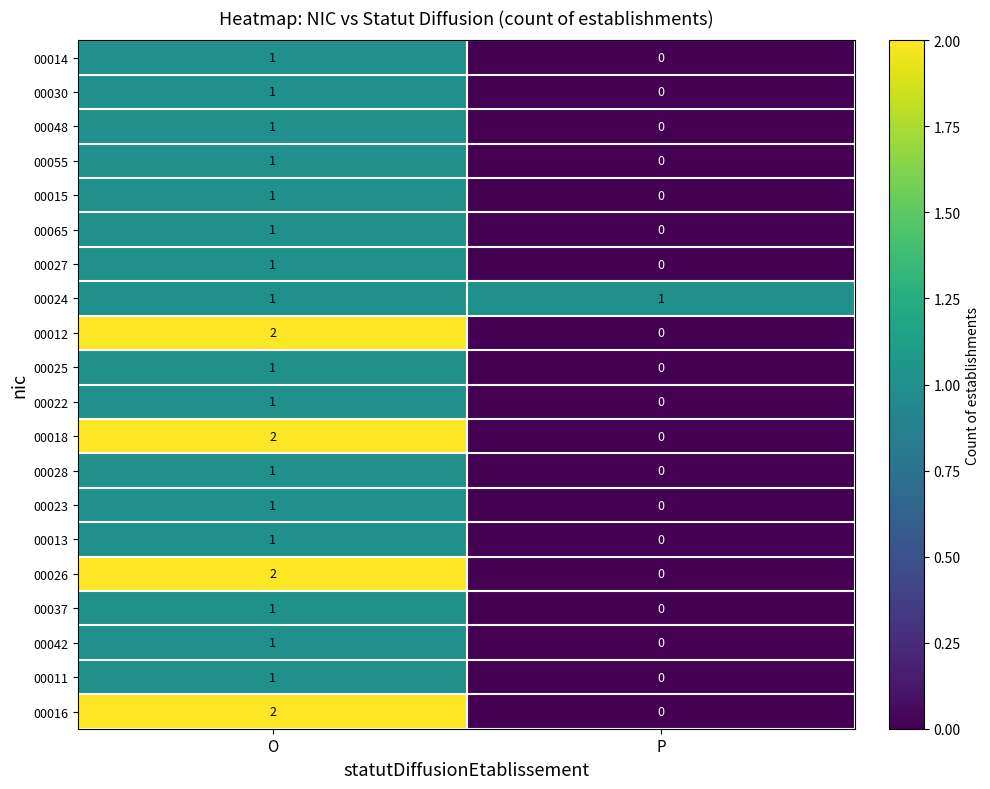

True or false: 00012 has a value of 1 at O.

False